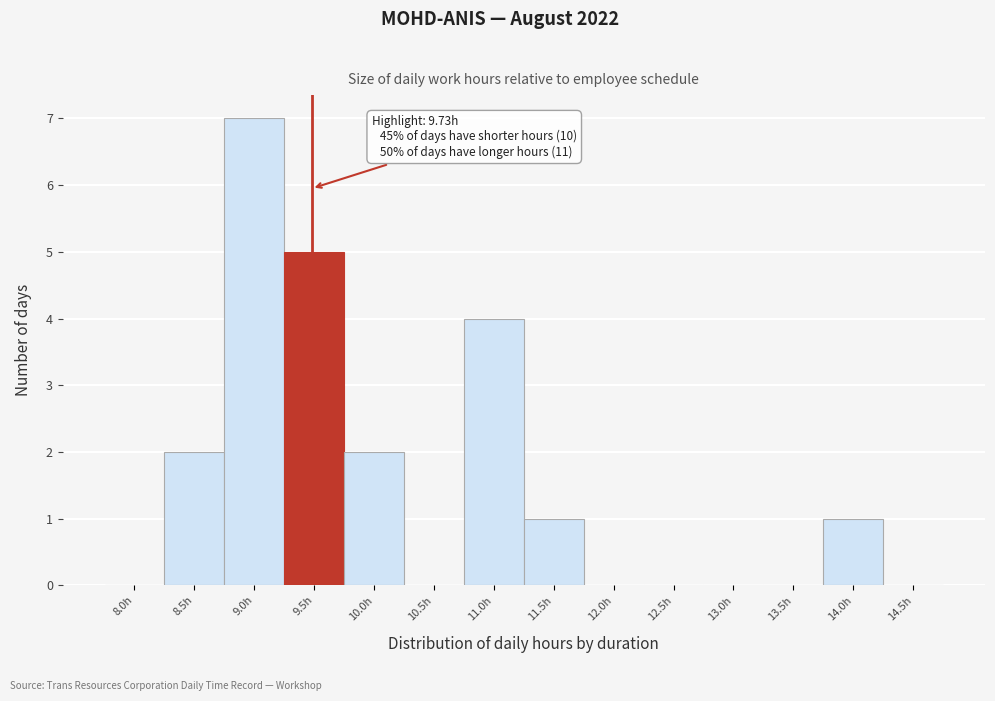

Reading right to left, list all the values displayed in this chart.

14.5h=0	14.0h=1	13.5h=0	13.0h=0	12.5h=0	12.0h=0	11.5h=1	11.0h=4	10.5h=0	10.0h=2	9.5h=5	9.0h=7	8.5h=2	8.0h=0